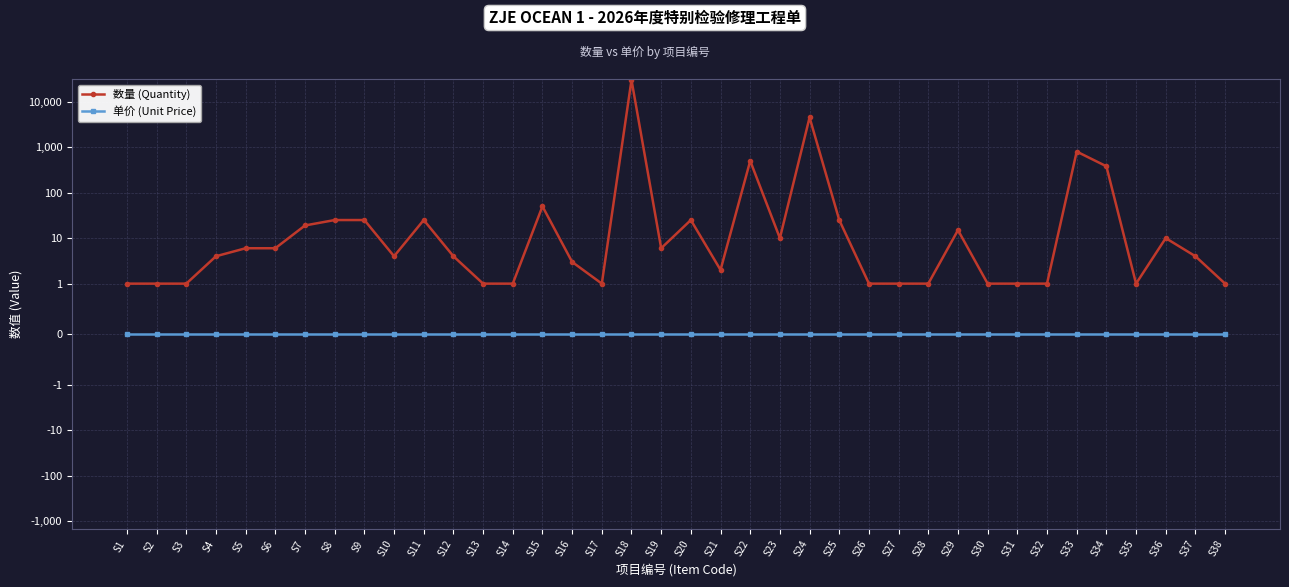

What is the difference between the highest and lowest values at S1?

1